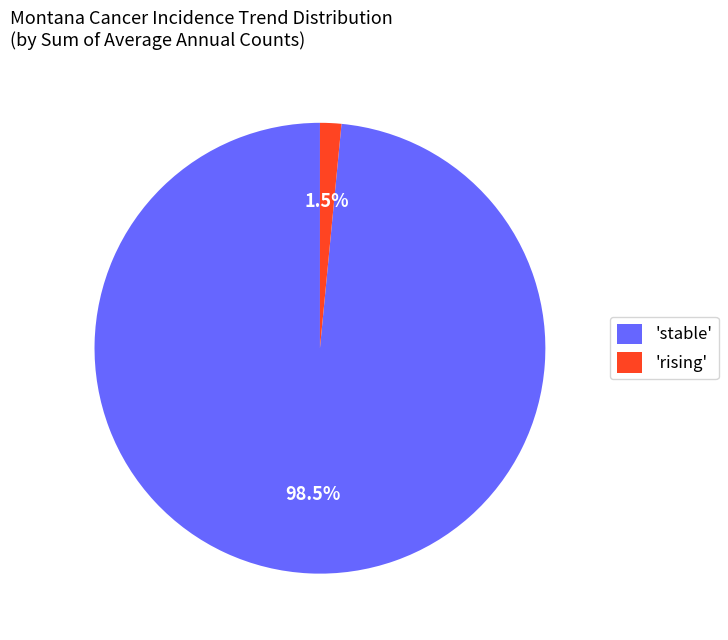

To the nearest percent, what is the average slice percentage?

50%